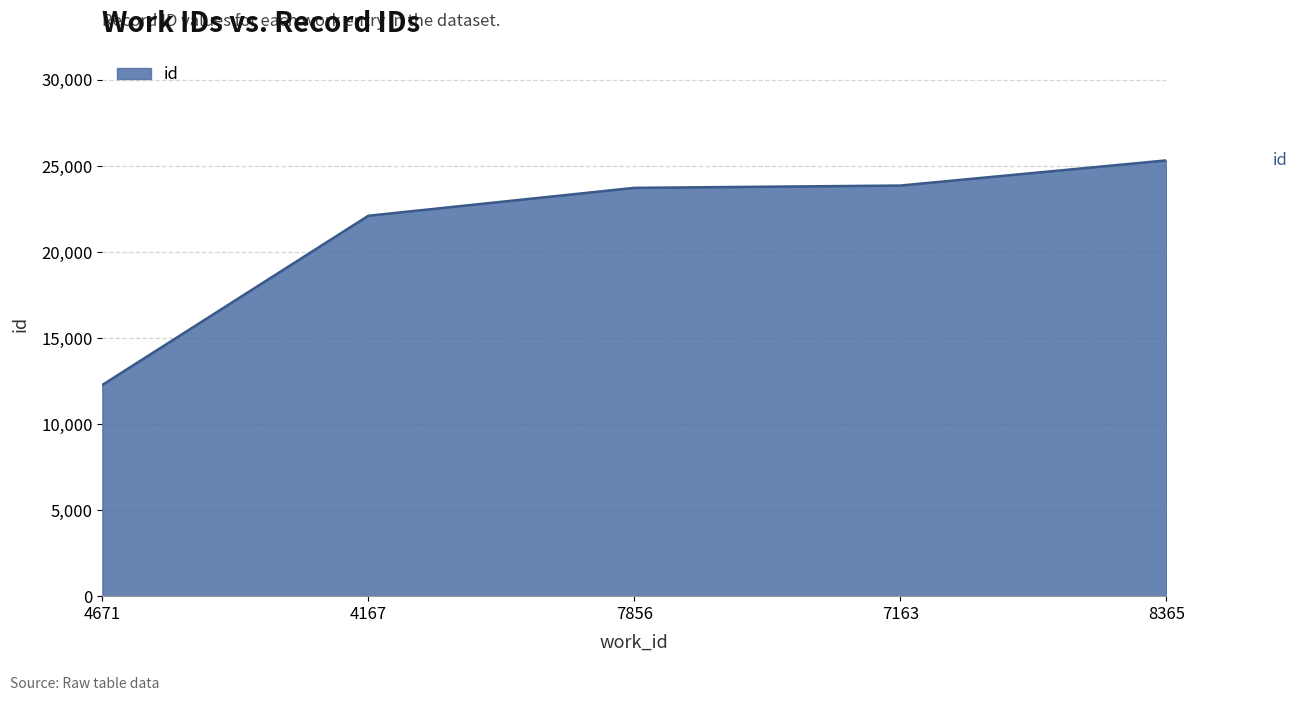

What value does the data have at 8365?

25325